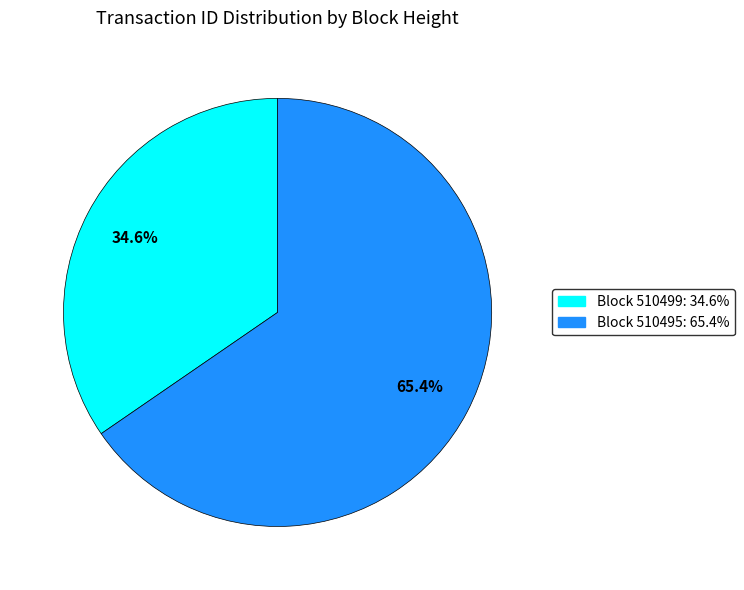

Is there a majority slice in this chart?

Yes